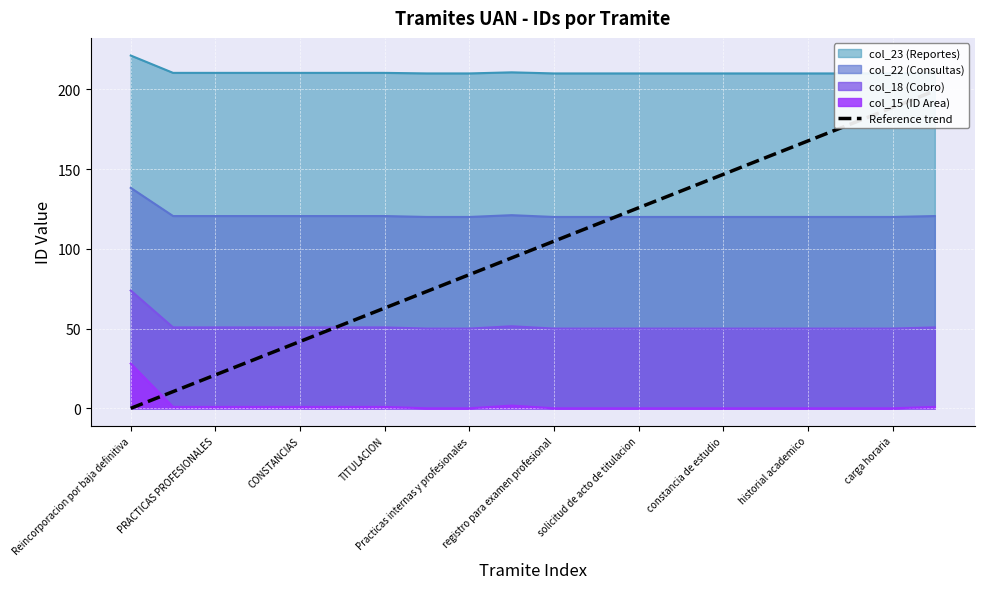

Reading right to left, what are all the values shown in this chart?

199.1	188.6	178.1	167.7	157.2	146.7	136.2	125.7	115.3	104.8	94.3	83.8	73.4	62.9	52.4	41.9	31.4	21.0	10.5	0.0